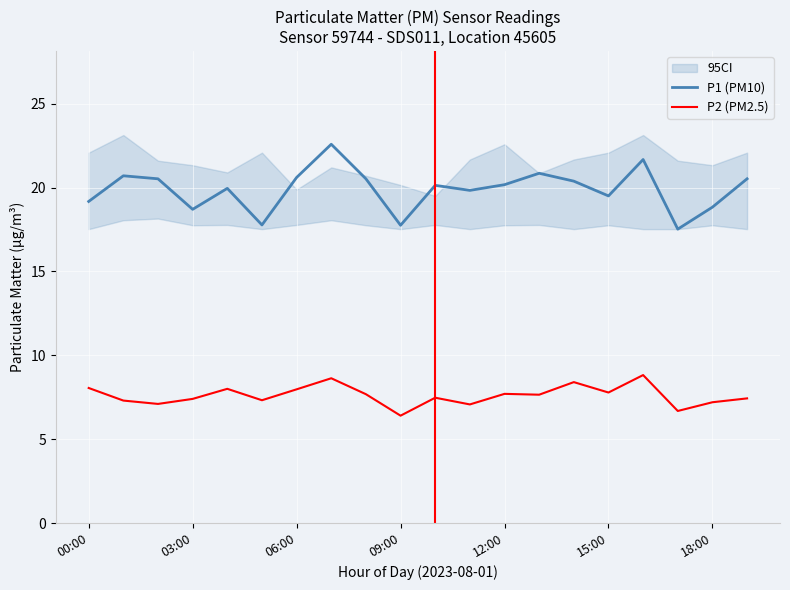

What is the highest value of the P2 (PM2.5) series?

8.8